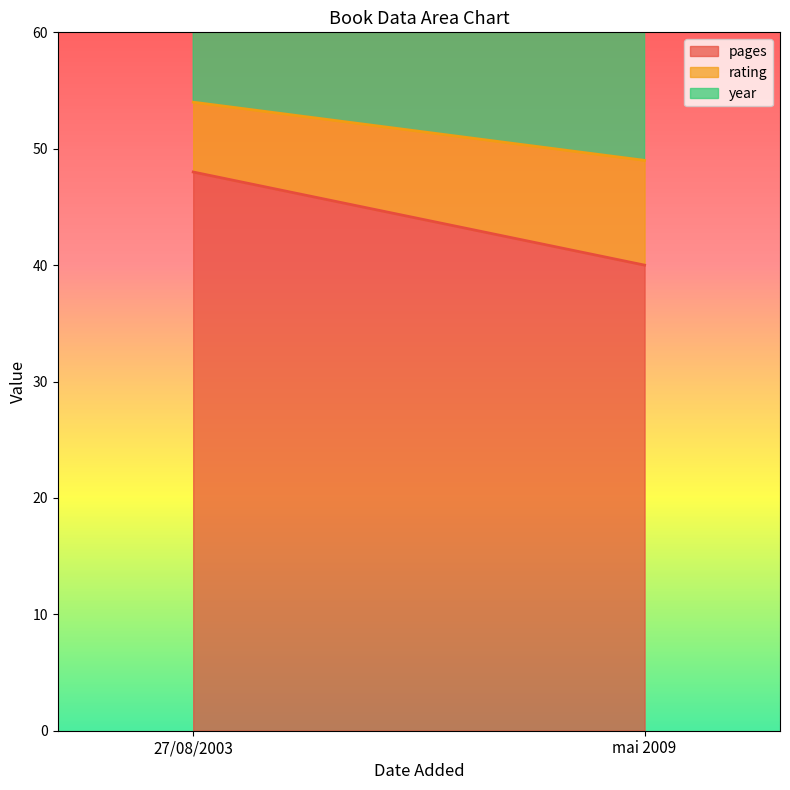

What is the sum of all year values?

4012